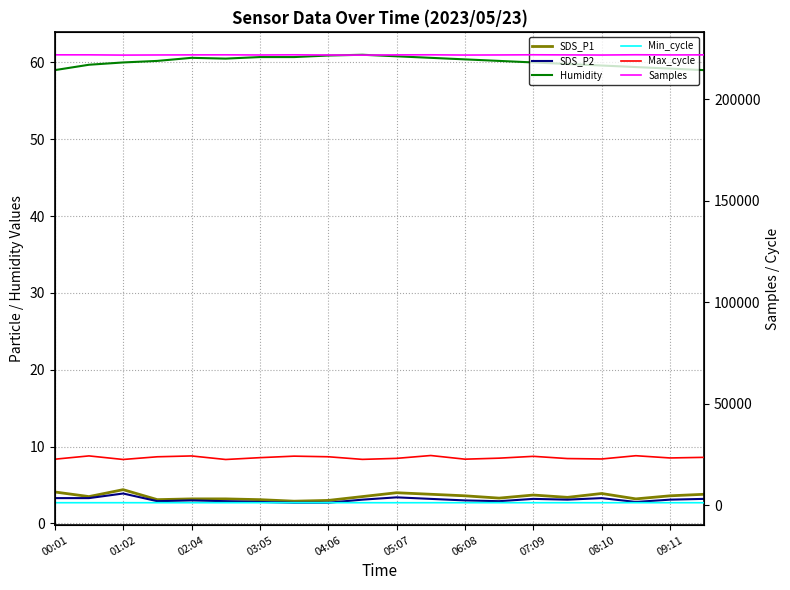

What is the difference between the second highest and minimum values in the Max_cycle series?

1857.0